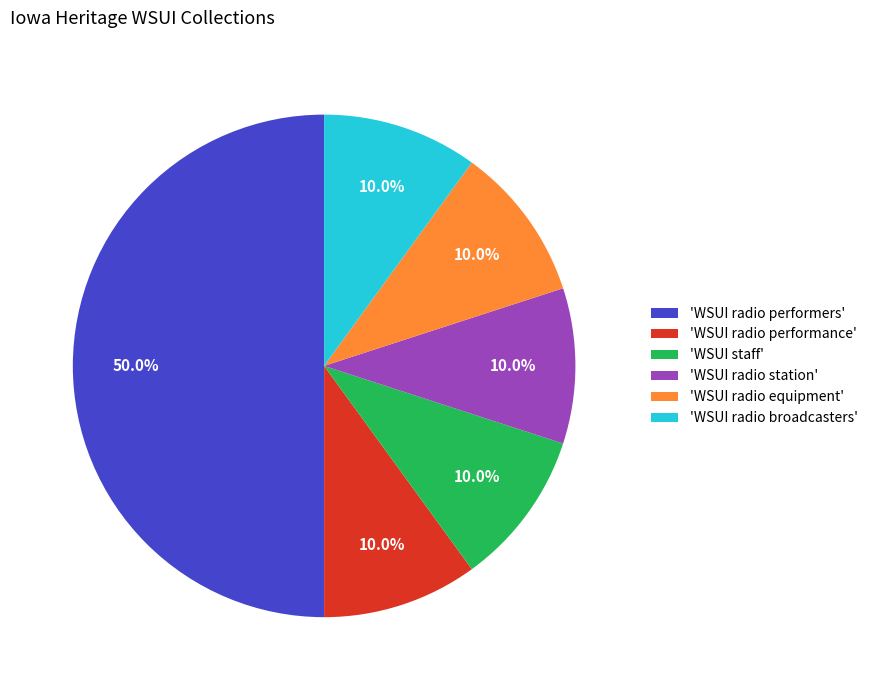

Approximately how many times larger is the value at 'WSUI radio station' compared to 'WSUI radio performance'?

1.0